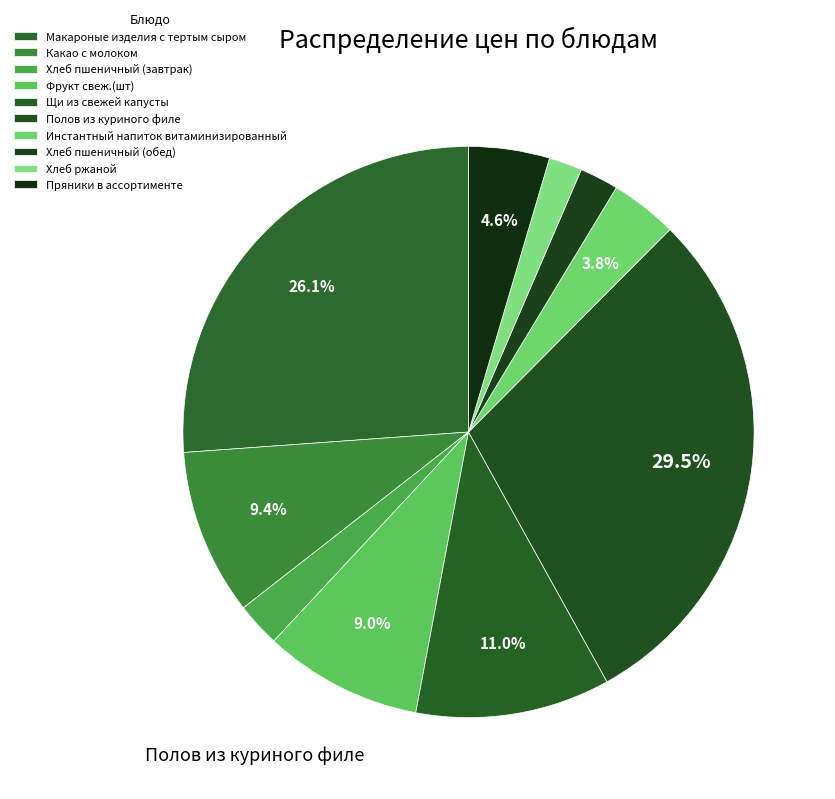

Which slice is the smallest?

Хлеб ржаной